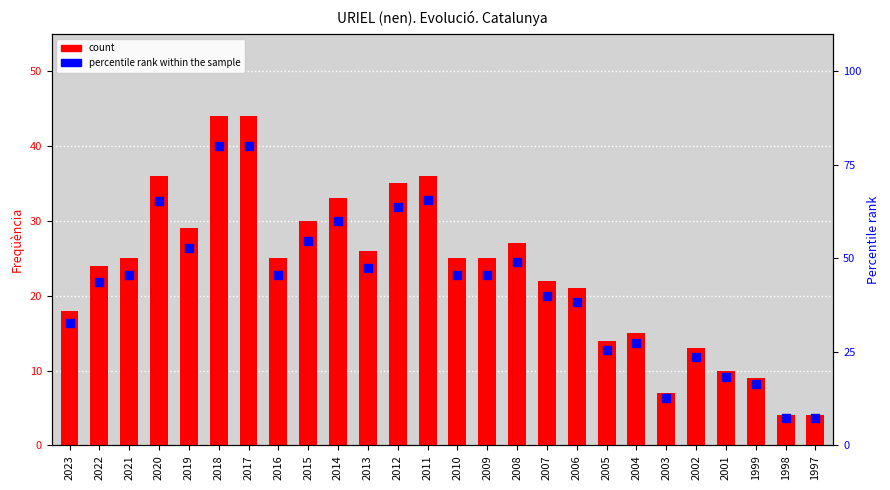

Which series has the largest total across all categories?

percentile rank within the sample